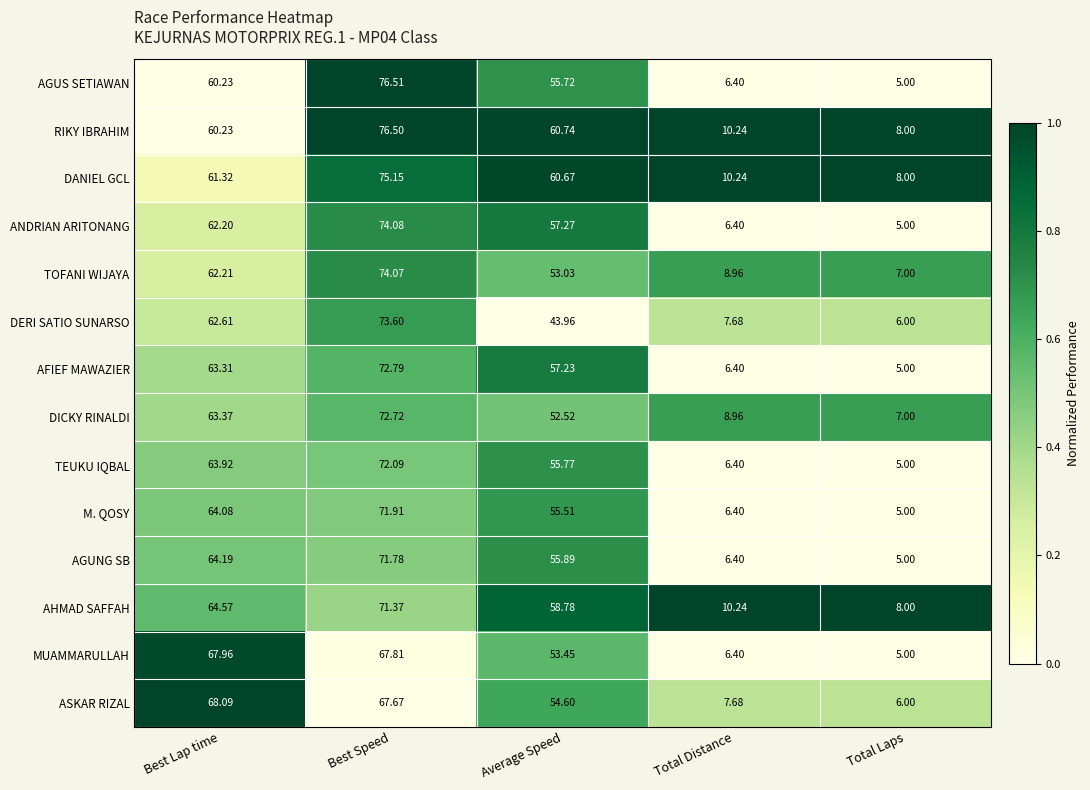

What is the difference between the highest and lowest values at Best Lap time?

7.9